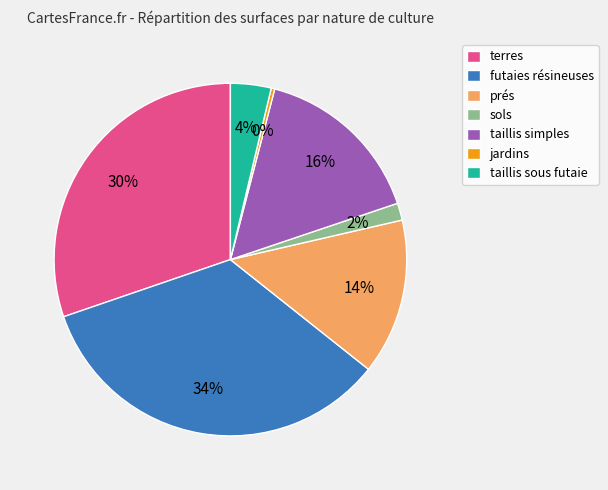

Is it true that taillis simples is 4% of the pie?

False